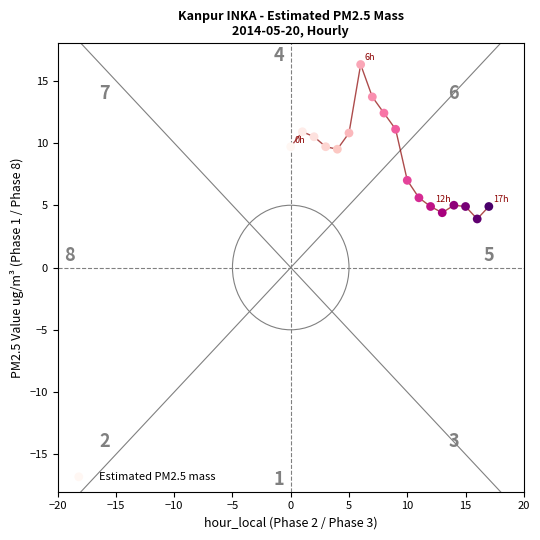

What is the range of Y values (max minus min)?

12.4